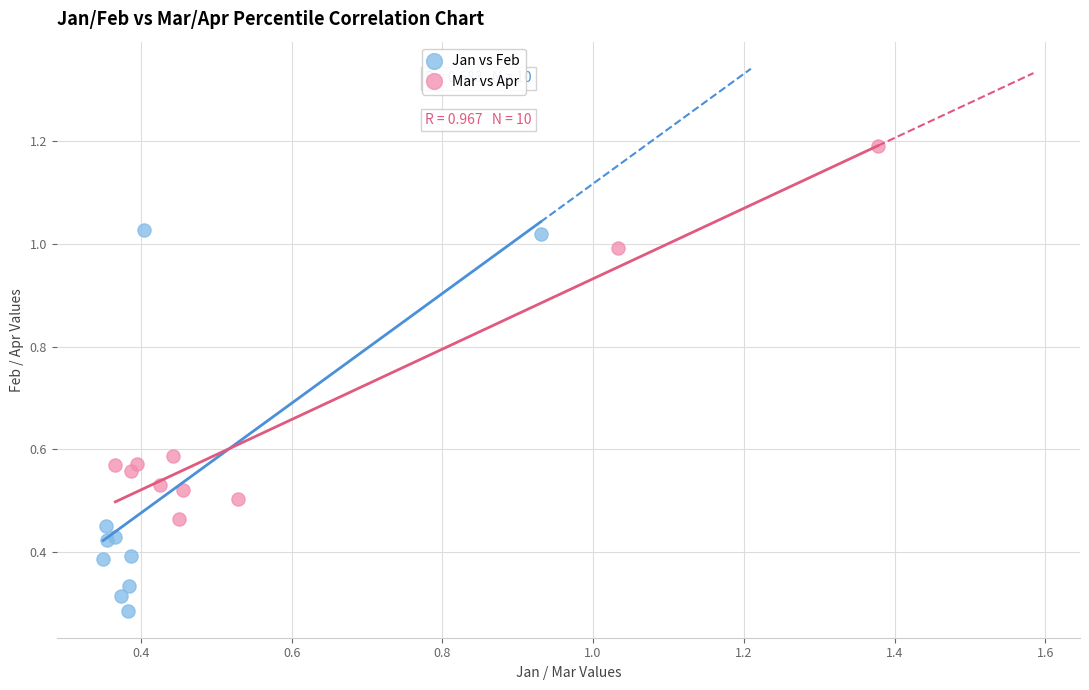

Which series reaches the minimum Y coordinate?

Jan vs Feb